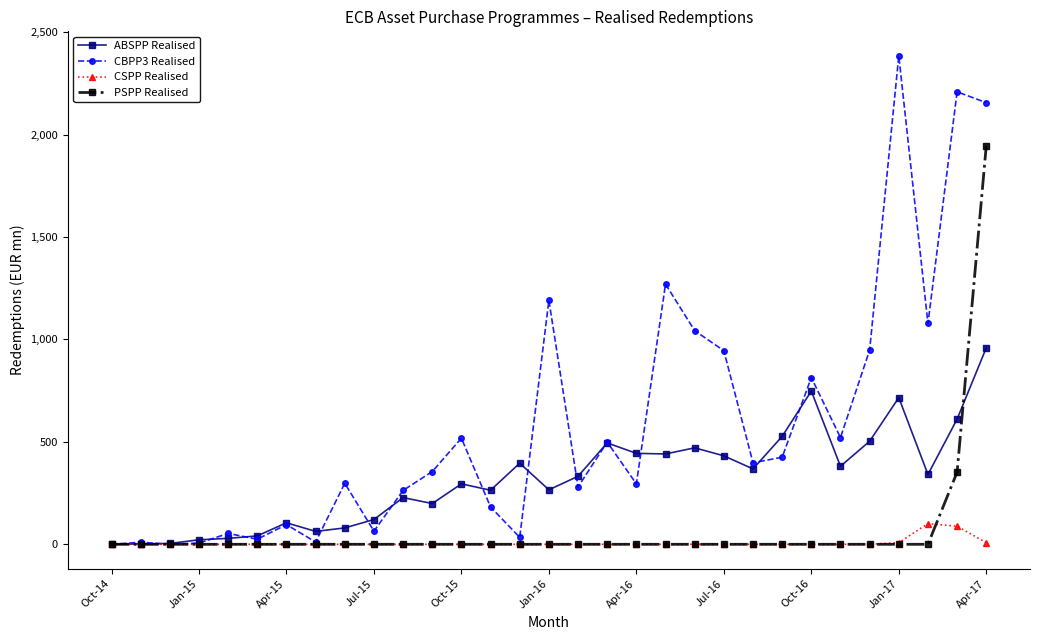

Which series has the largest total across all categories?

CBPP3 Realised